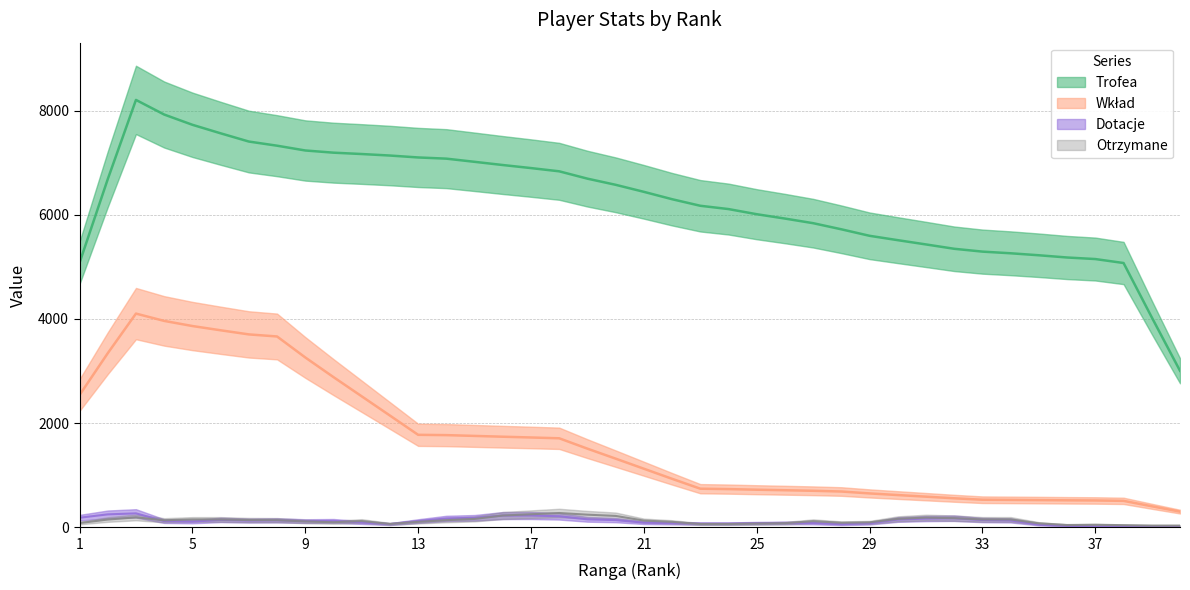

Is this an area chart (filled region under the line)?

No